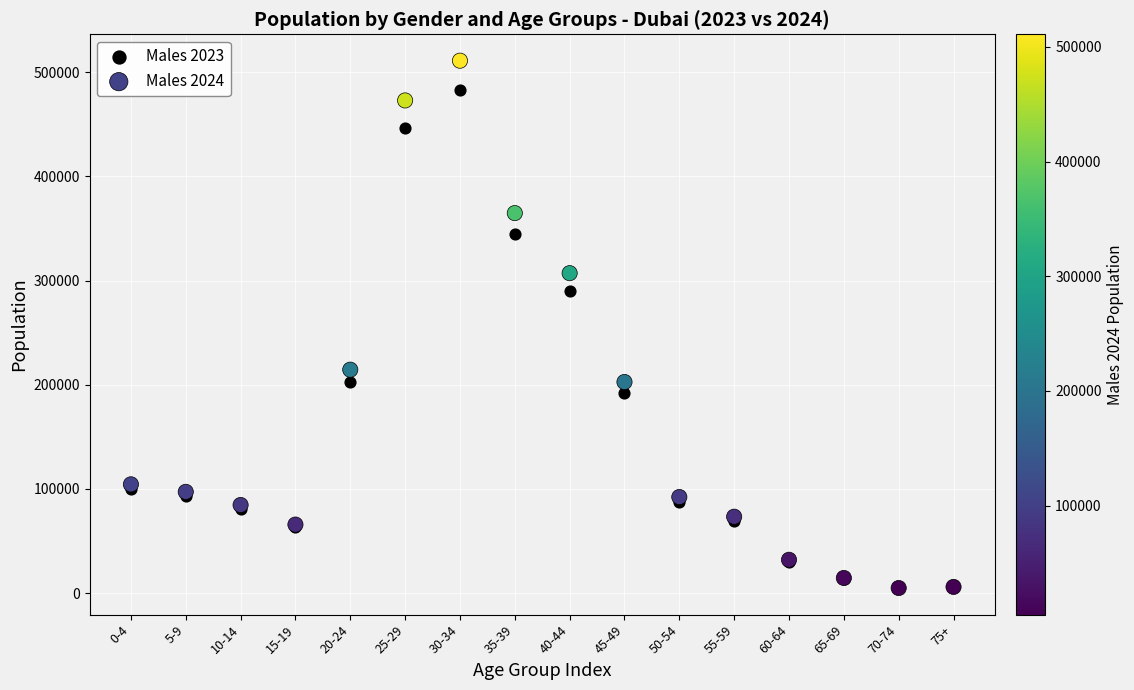

Across all series, what Y value is closest to 257822?

290048